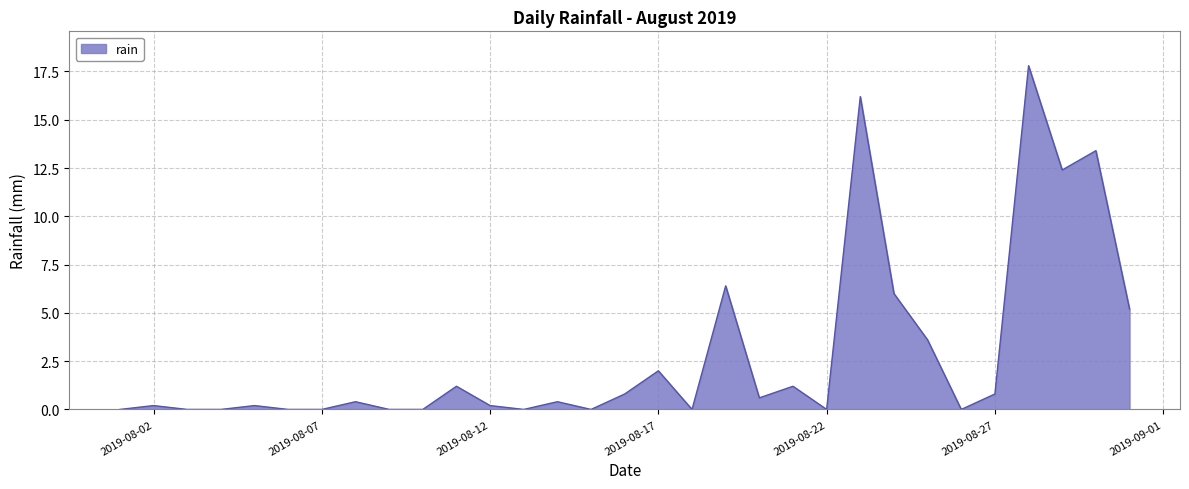

Does the chart have visible grid lines?

Yes